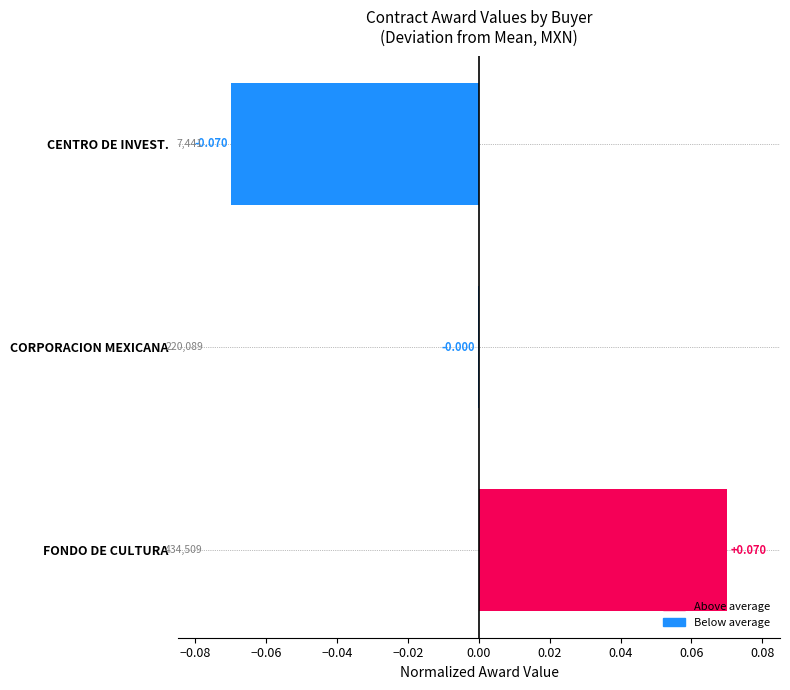

Which category has the highest value across all series?

FONDO DE CULTURA